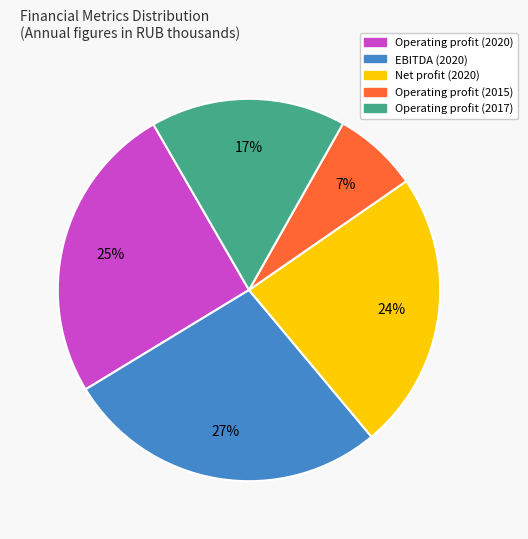

To the nearest percent, what is the average slice percentage?

20%